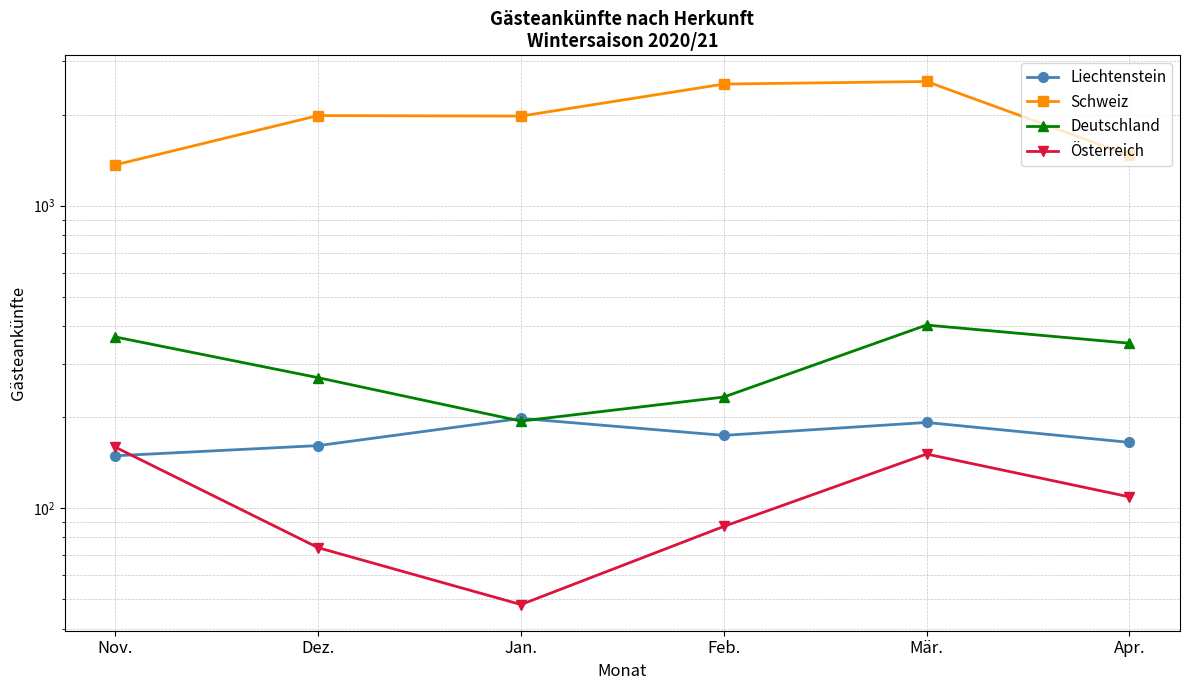

True or false: Deutschland has a value of 259 at Jan..

False